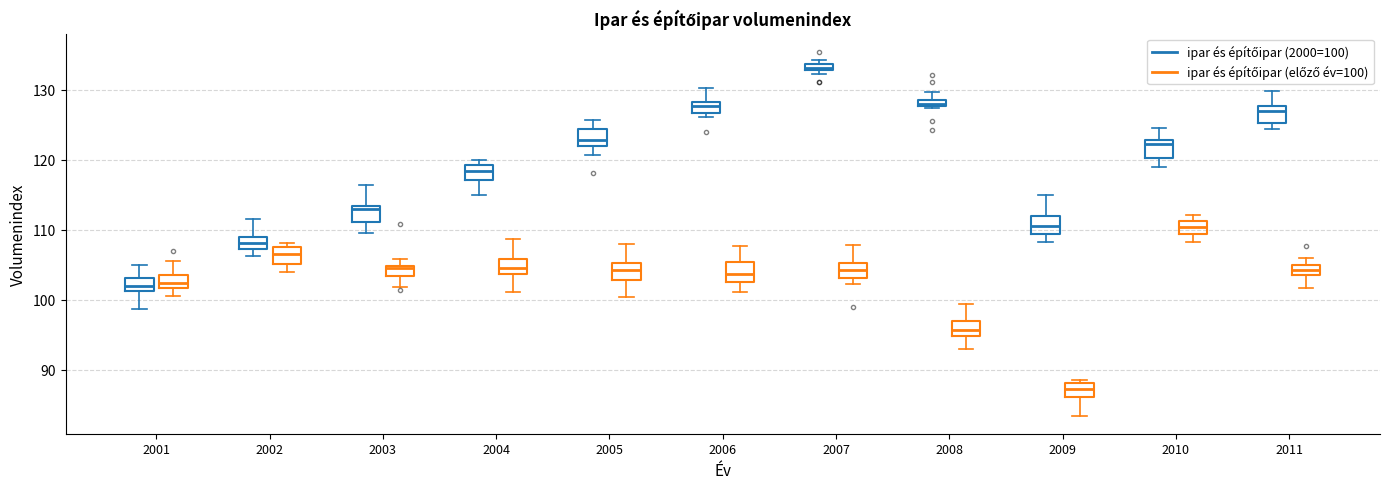

Where does the upper whisker of the box for 2003 (ipar és építőipar (előző év=100)) end on the y-axis? The values are not printed on the chart, so give them approximately, as read against the axis.

106